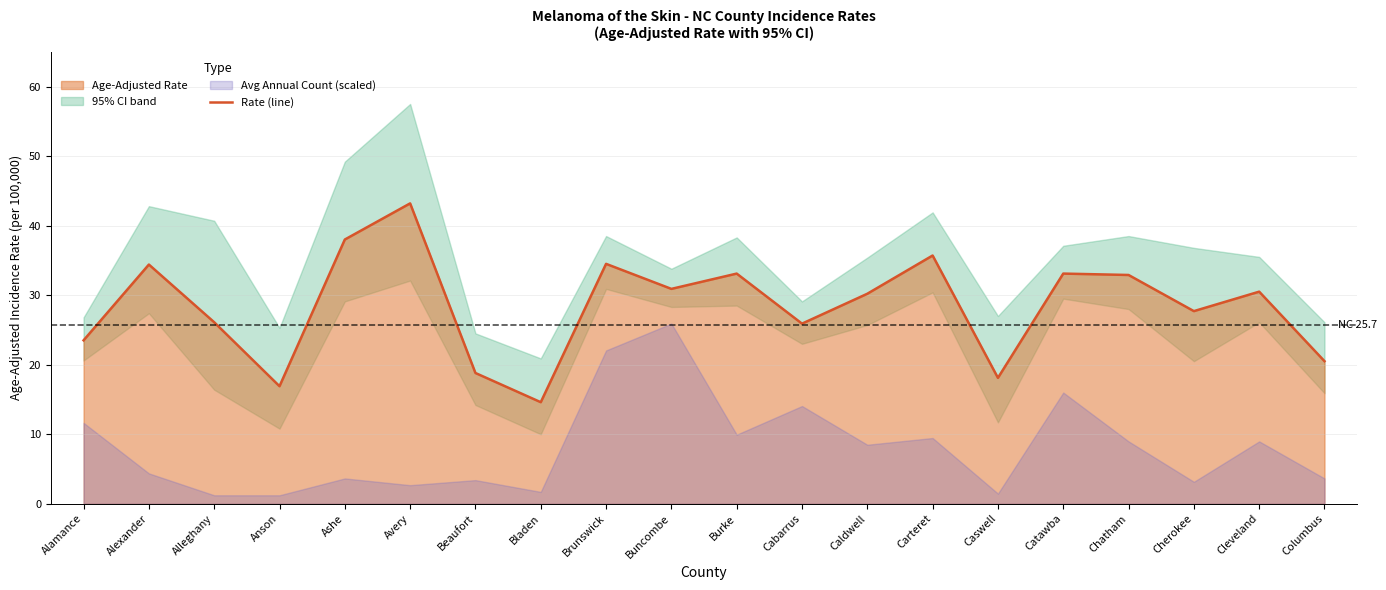

How many data points are above 30?

11